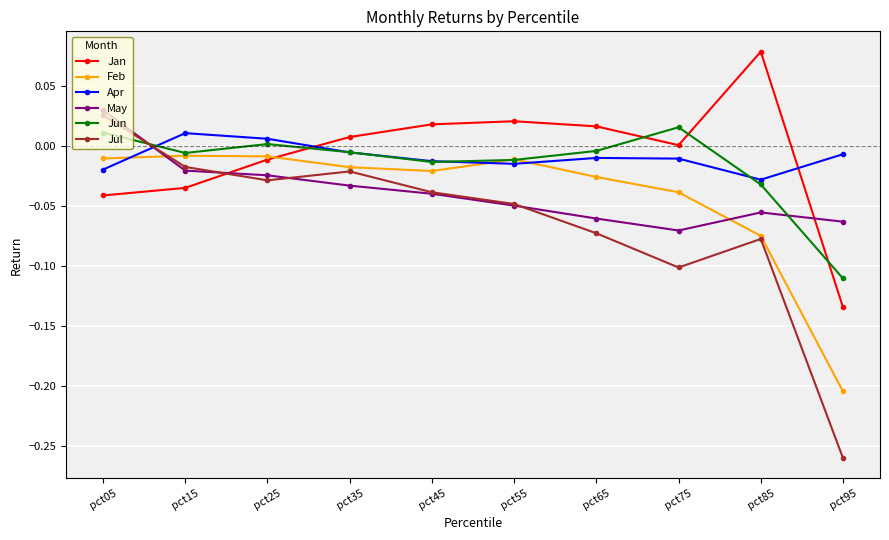

Which series has the largest range (max minus min)?

Jul